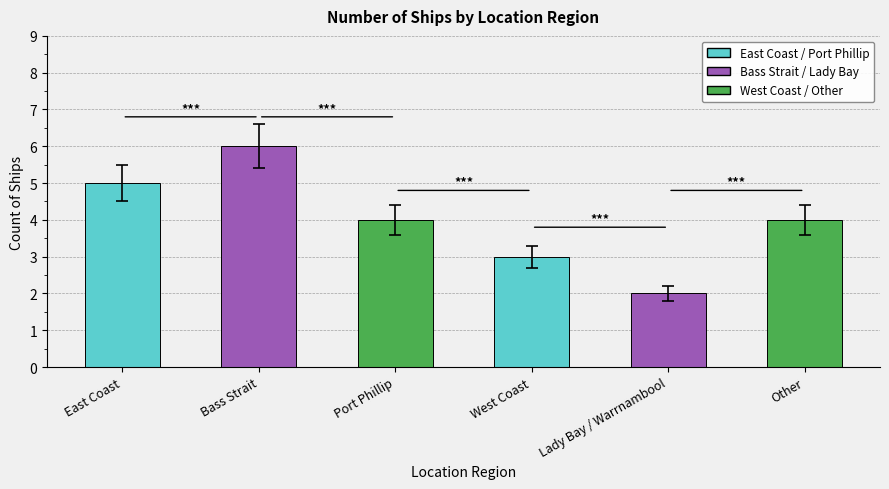

What is the change in value from Bass Strait to Port Phillip?

-2